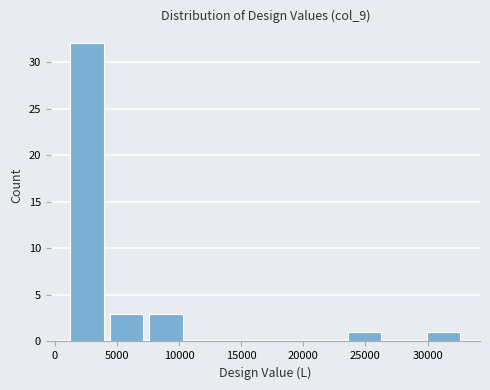

Reading left to right, transcribe this chart: for each bar, give the range it covers on the x-axis and its height. Neither the bar edges nor the heights are printed on the chart, so give them approximately, as read against the axes.

1000 to 4000: 32
4000 to 7500: 3
7500 to 10500: 3
10500 to 14000: 0
14000 to 17000: 0
17000 to 20000: 0
20000 to 23500: 0
23500 to 26500: 1
26500 to 29500: 0
29500 to 33000: 1